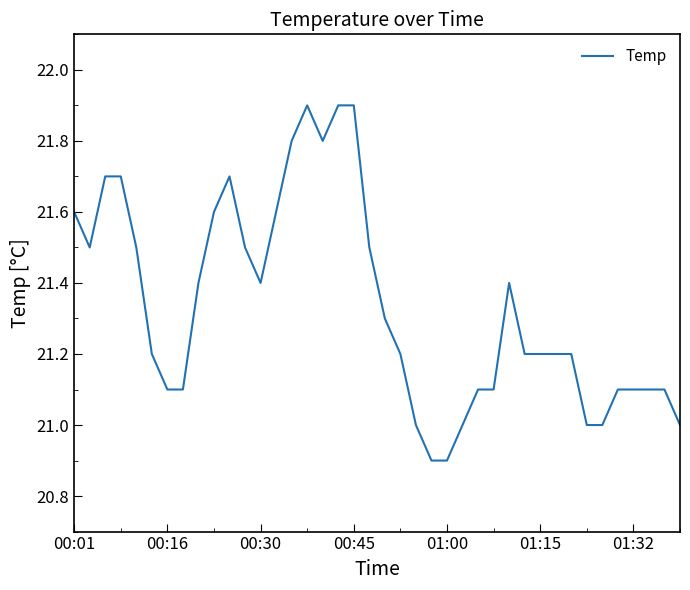

What is the difference between the maximum and minimum values?

1.0